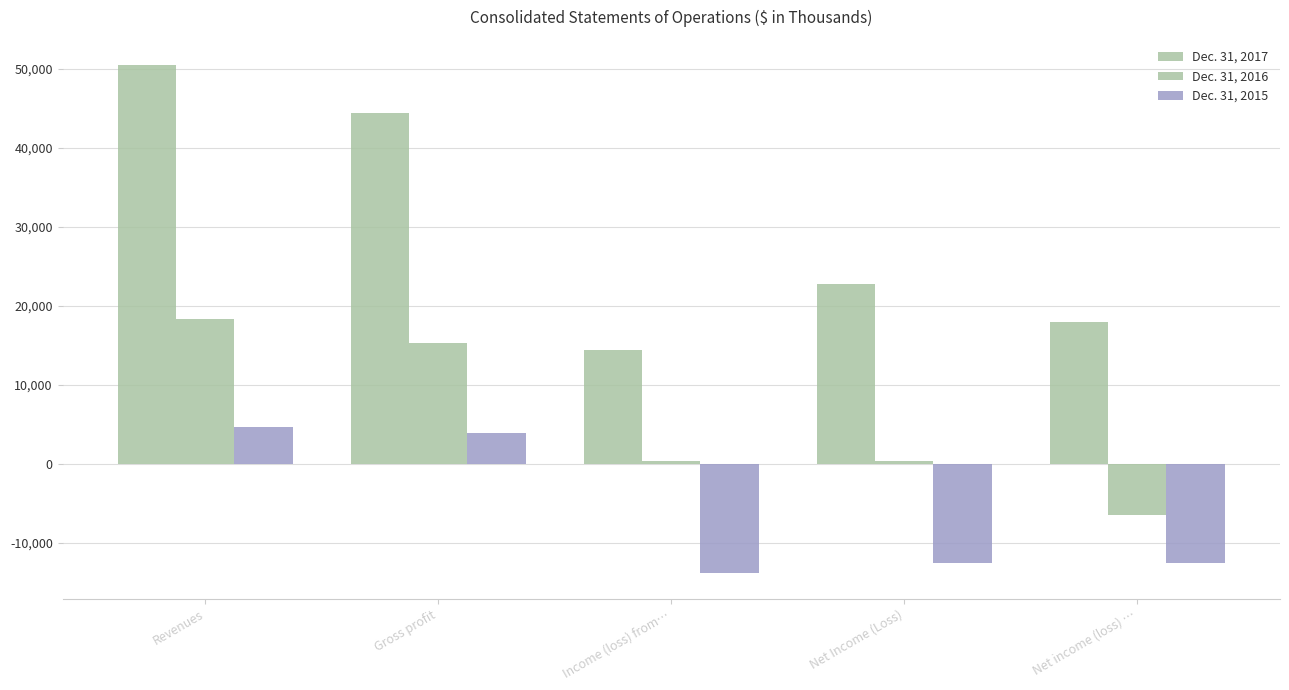

List the labels in order of Dec. 31, 2017 value, largest first.

Revenues, Gross profit, Net Income (Loss), Net income (loss) …, Income (loss) from…